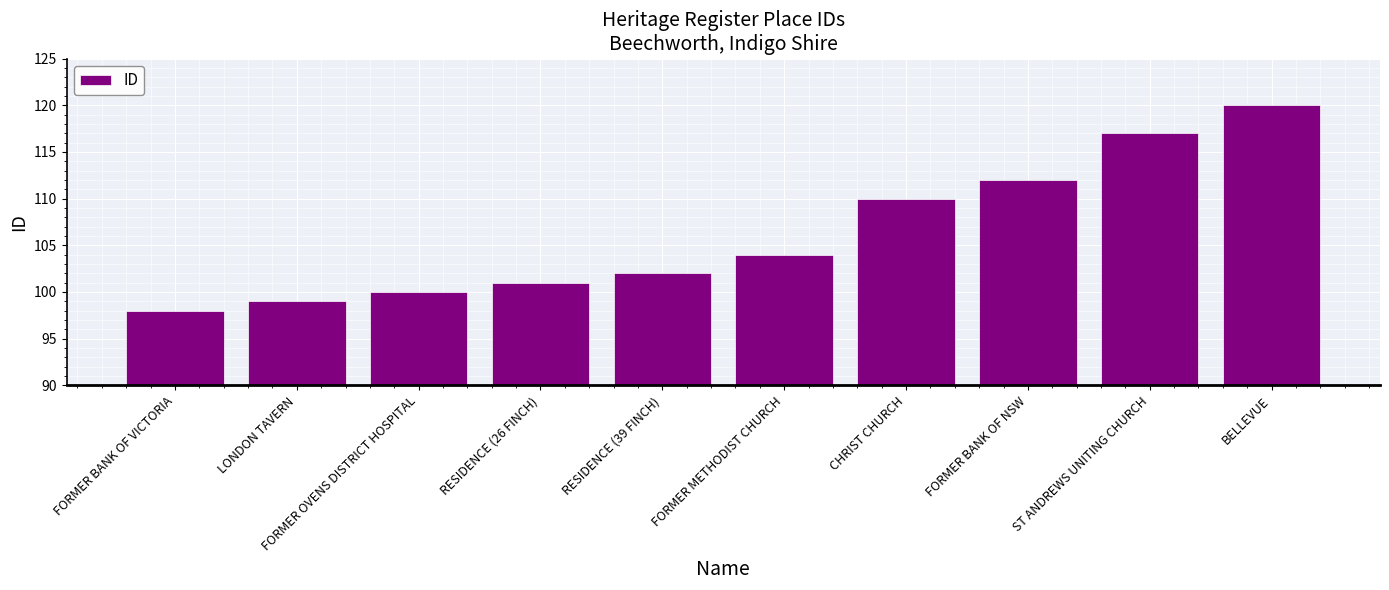

What value does the data have at ST ANDREWS UNITING CHURCH, to the nearest 5?

115